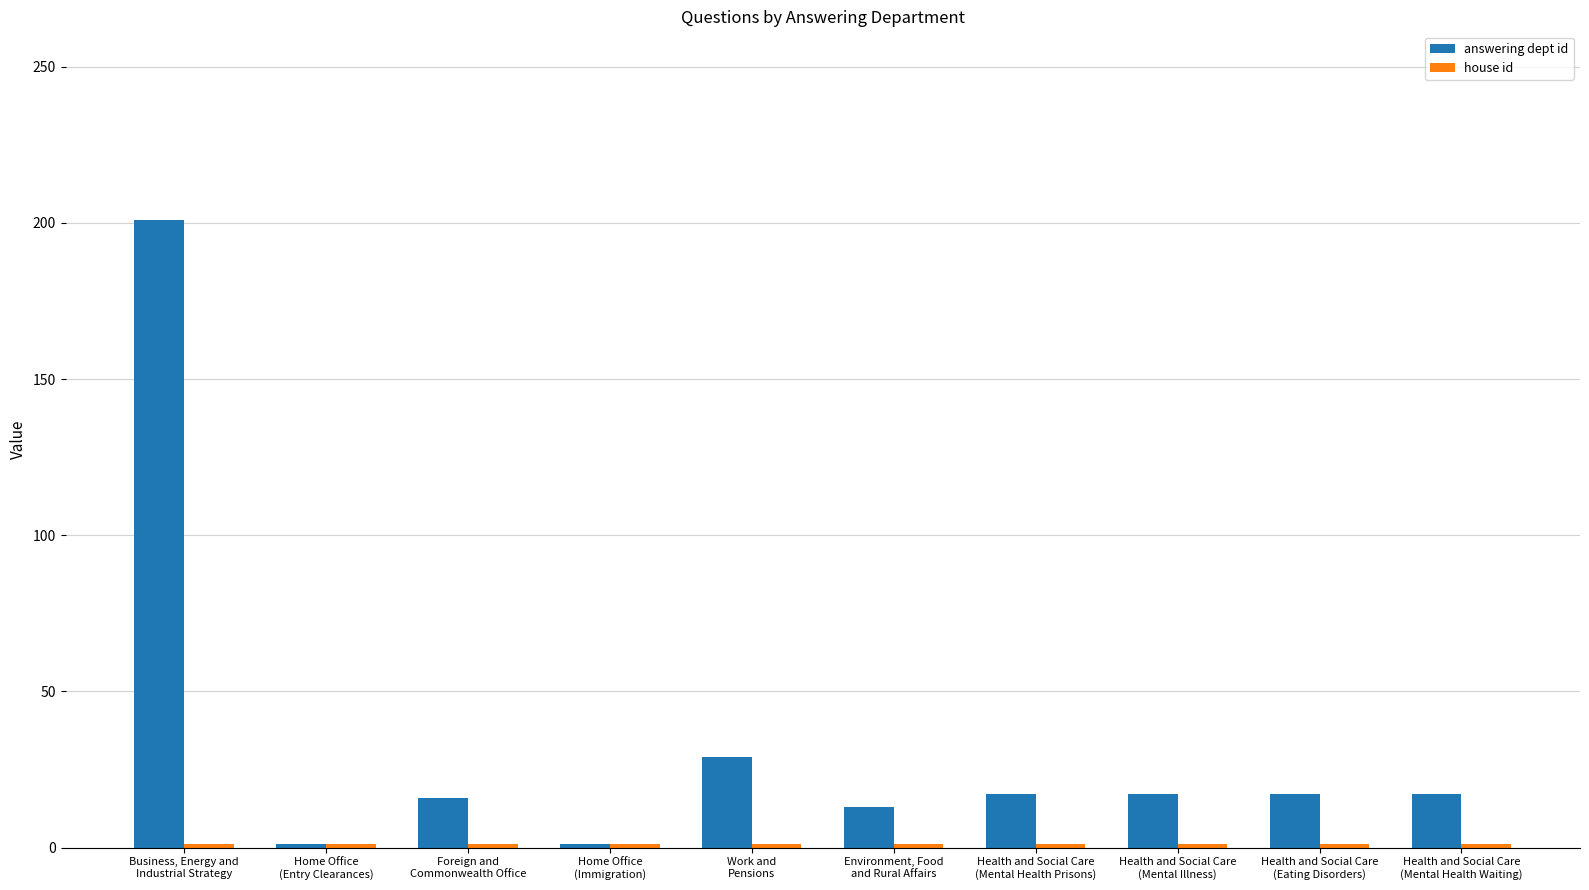

What is the maximum value for answering dept id?

201